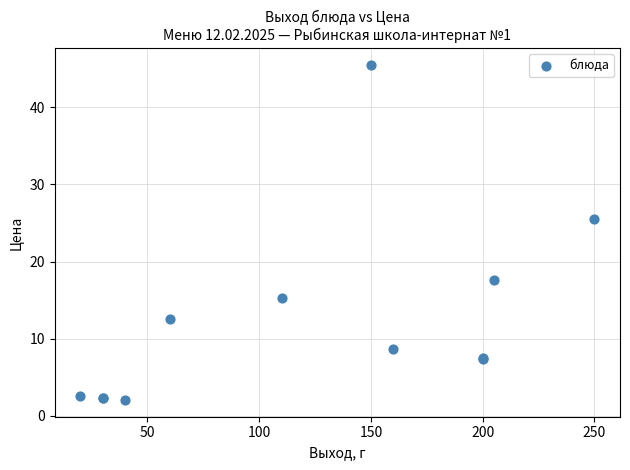

What Y value in the scatter plot is closest to 23?

25.5